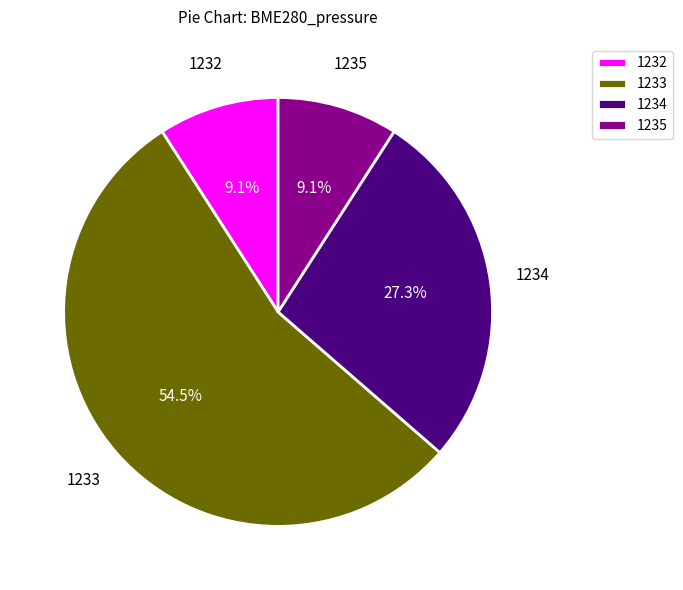

Count the number of slices in the pie.

4